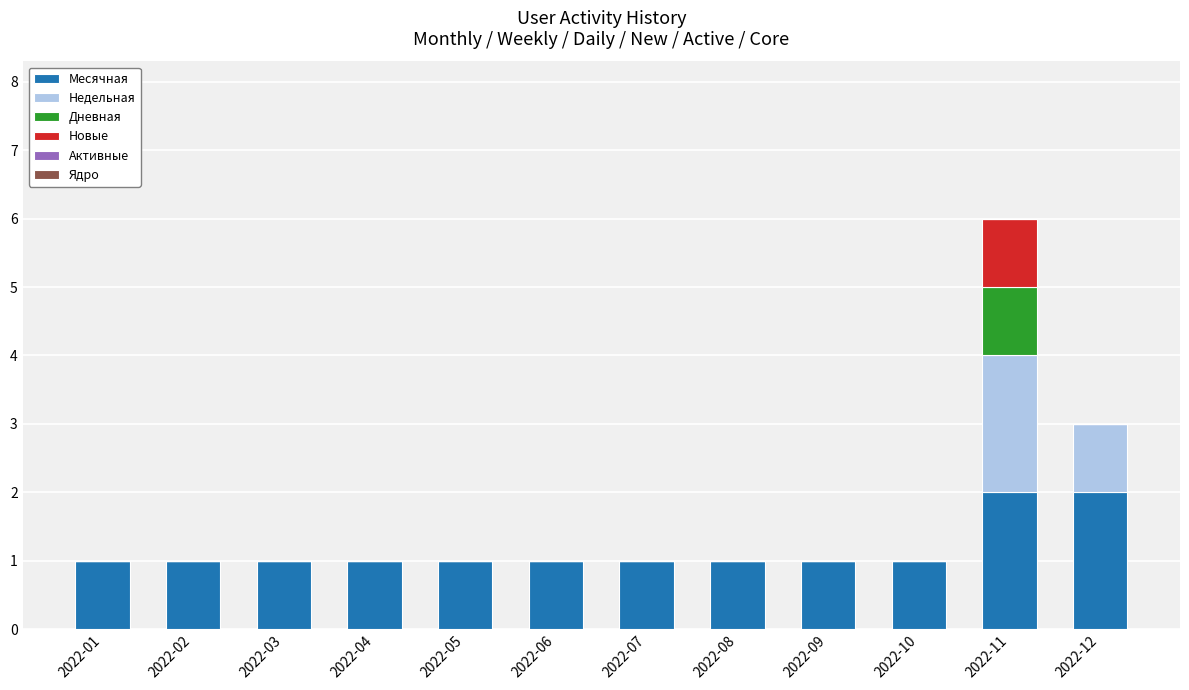

The Месячная series shows 2 at 2022-11. True or false?

True